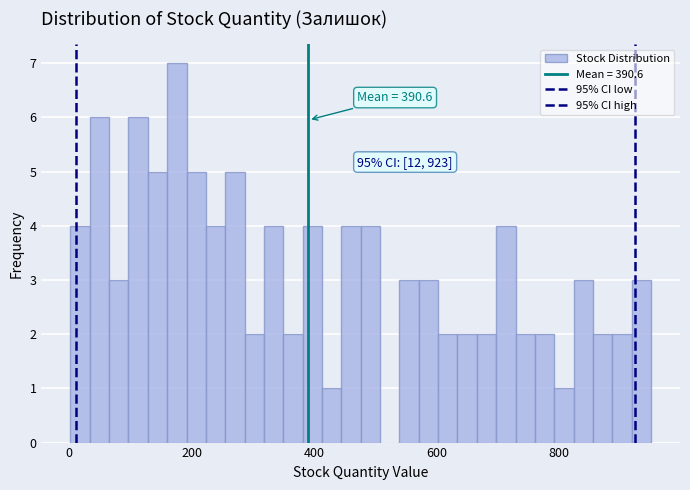

Around what value on the x-axis is the tallest bar? Give the approximate position of its centre, as read against the axis.

180